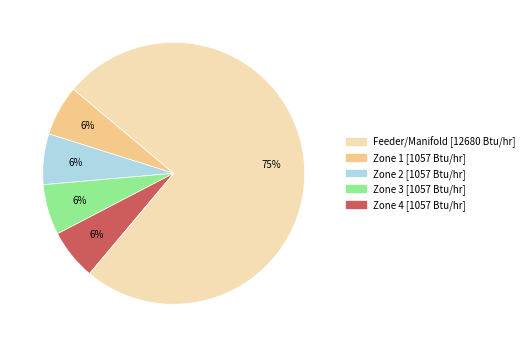

How many slices are in this pie chart?

5